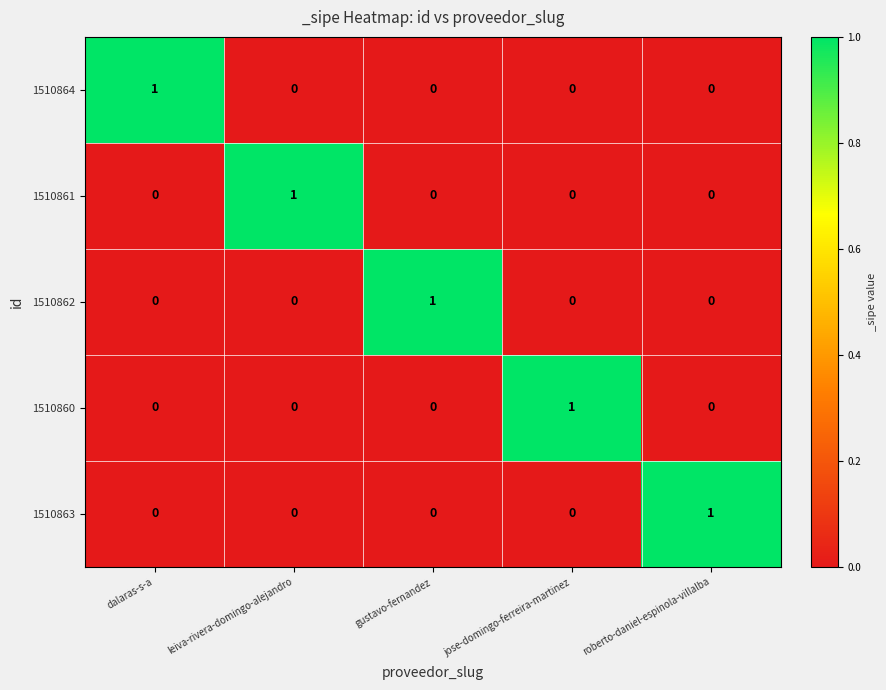

Count the 1510862 values in the range 0 to 1.

5